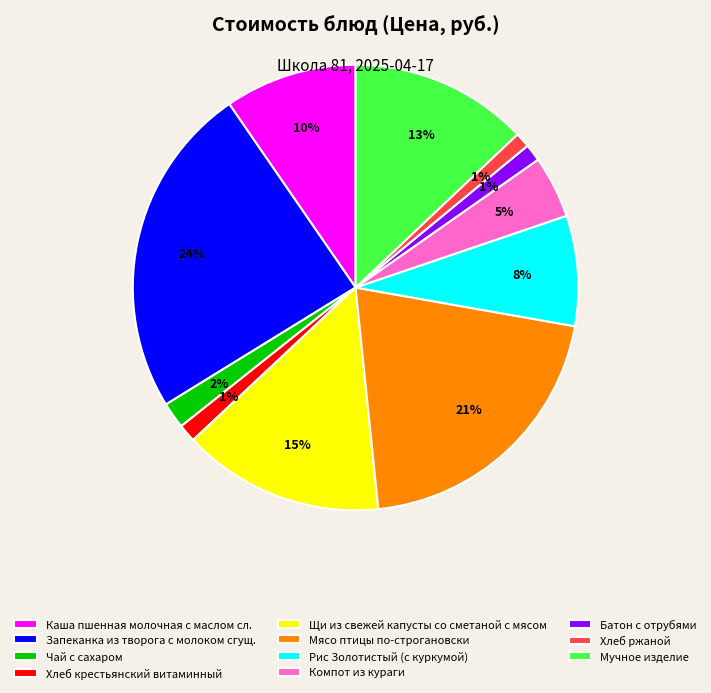

Count the number of slices in the pie.

11